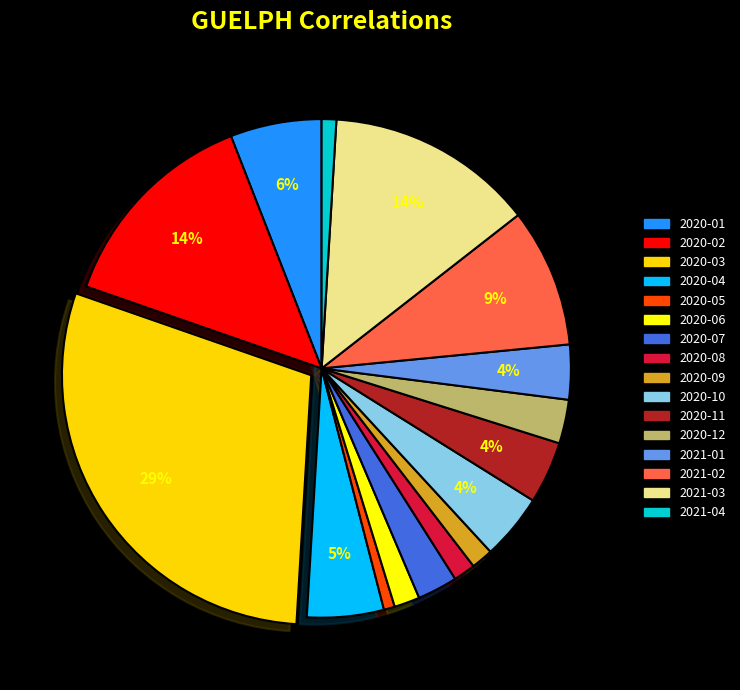

Approximately how many times larger is the value at 2021-02 compared to 2021-04?

9.5